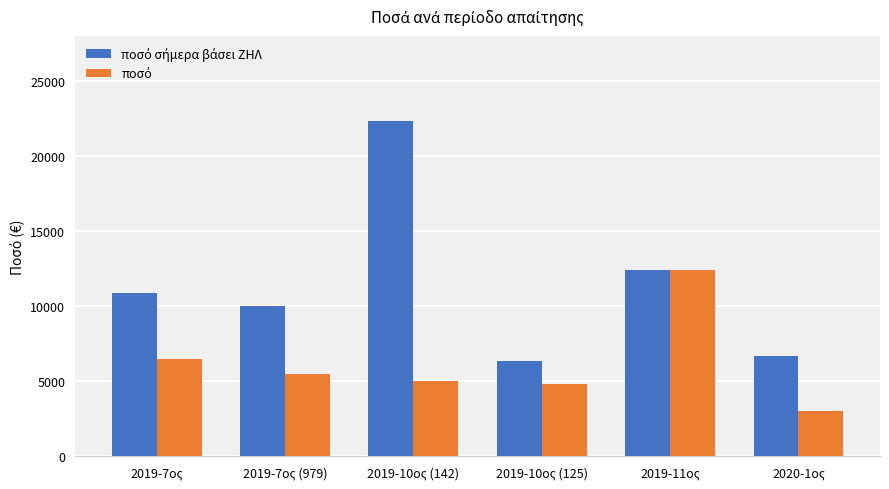

What is the difference between the highest and lowest values at 2019-10ος (142)?

17360.0